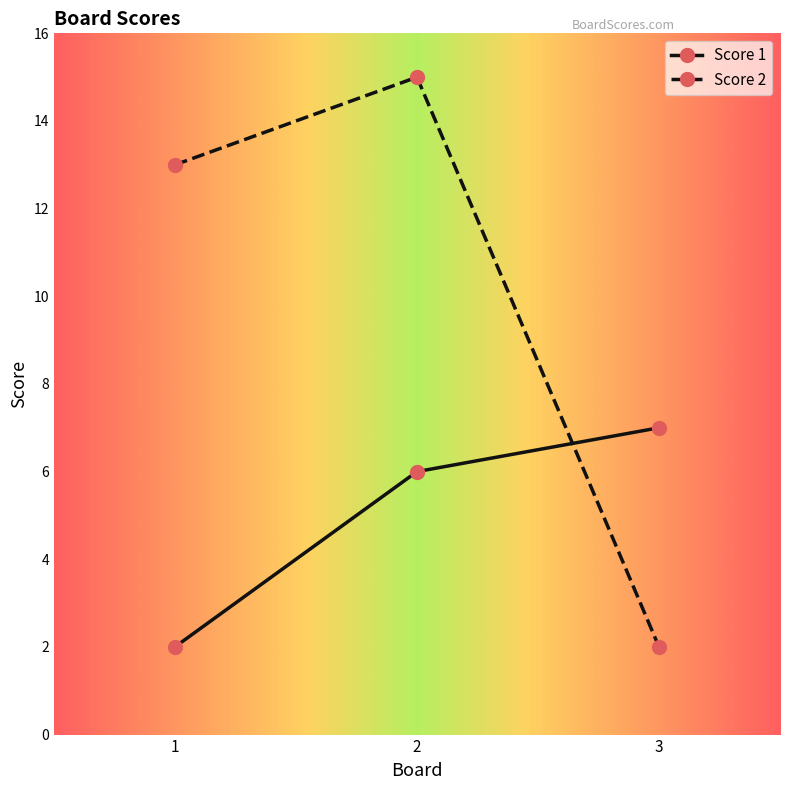

What is the difference between the Score 1 values at 1 and 3?

5